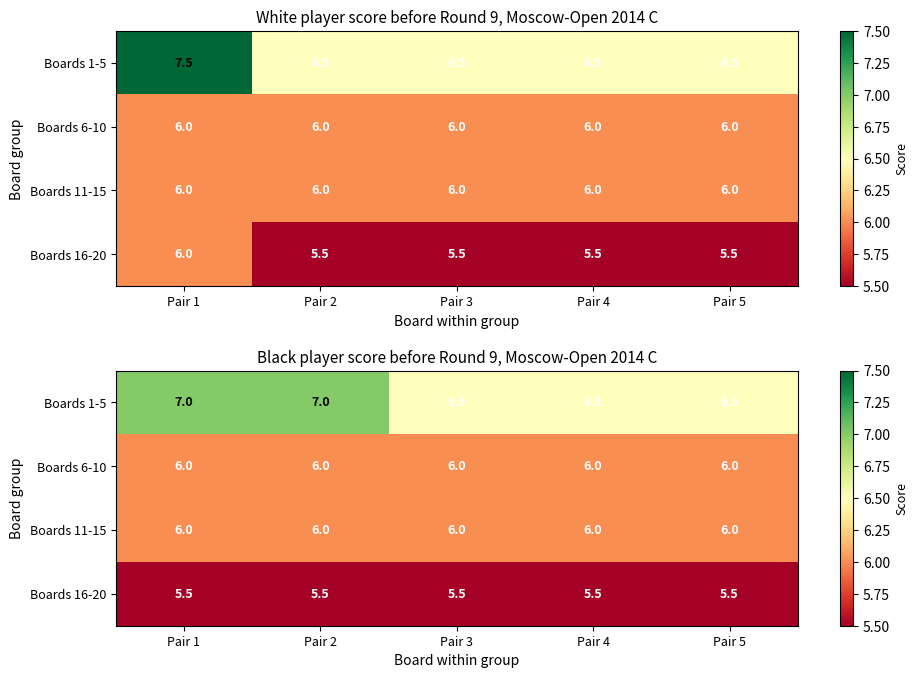

What is the spread (max minus min) of values at Pair 1?

1.5